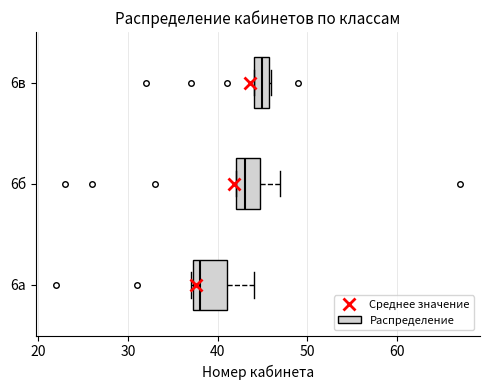

Reading bottom to top, read every box against the x-axis: the position of its median line, the range the box covers, and the ends of its whiskers. The values are not printed on the chart, so give them approximately, as read against the axis.

6а: median 38, box 37 to 41, whiskers 37 to 44
6б: median 43, box 42 to 45, whiskers 42 to 47
6в: median 45, box 44 to 46, whiskers 44 to 46